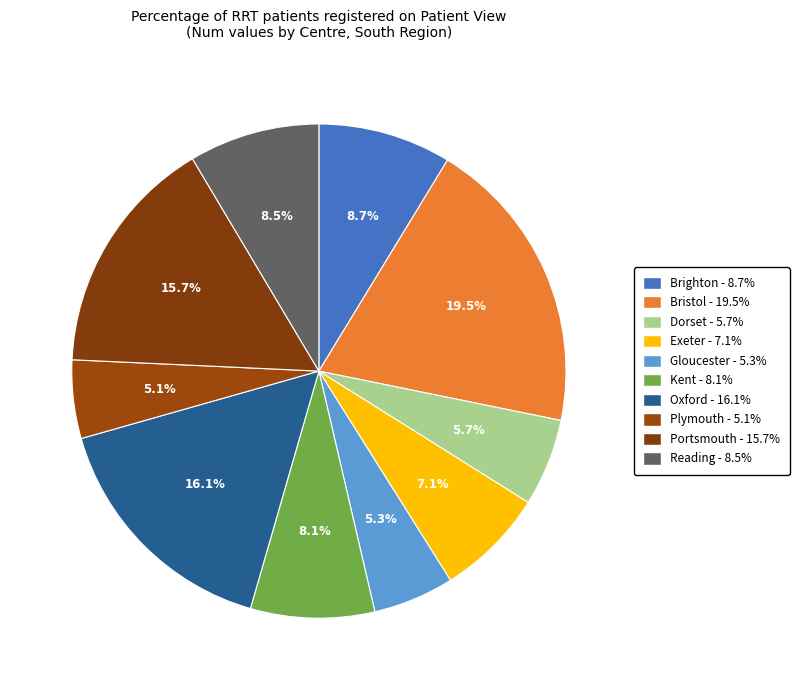

What percentage is NOT represented by Exeter?

92.9%